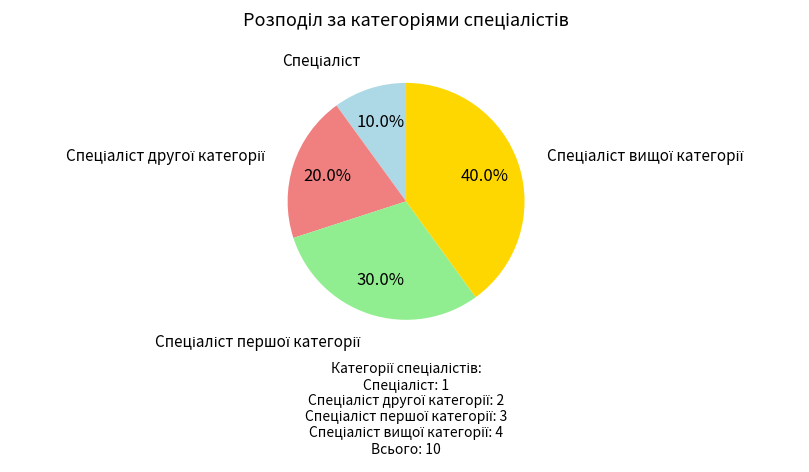

Does any single category account for the majority?

No